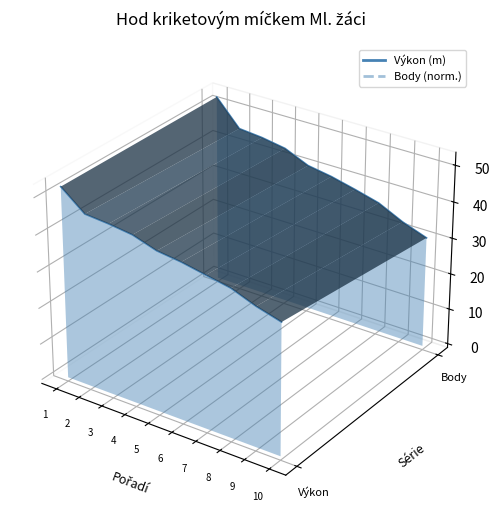

Count the number of data series in this chart.

2